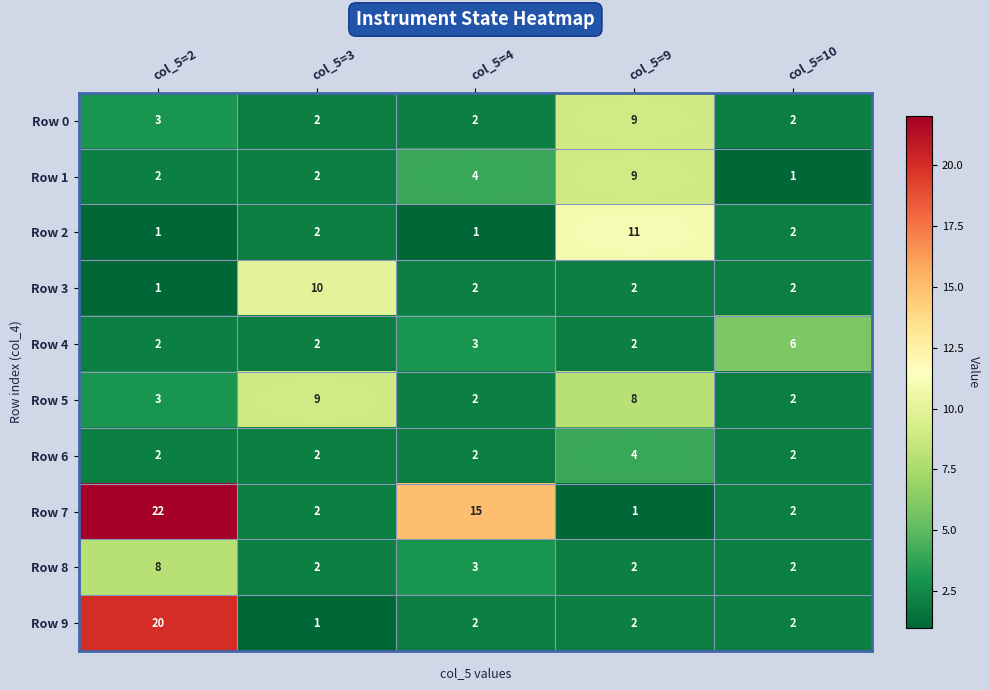

What is the maximum value for Row 9?

20